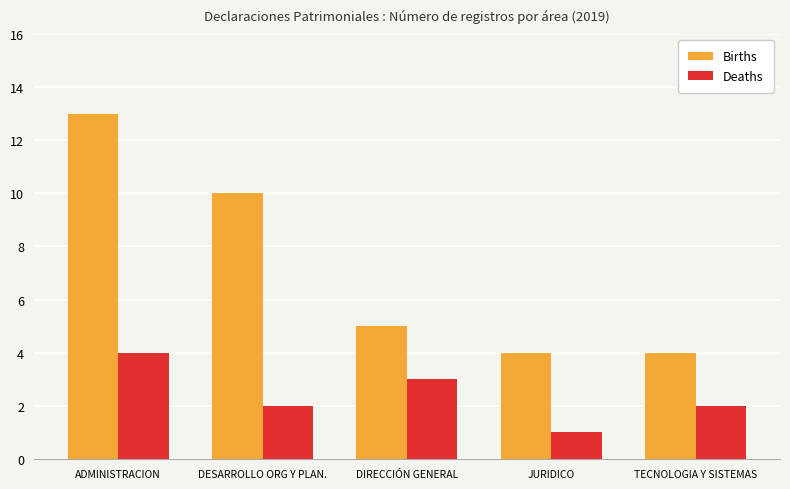

The Deaths series shows 4 at ADMINISTRACION. True or false?

True